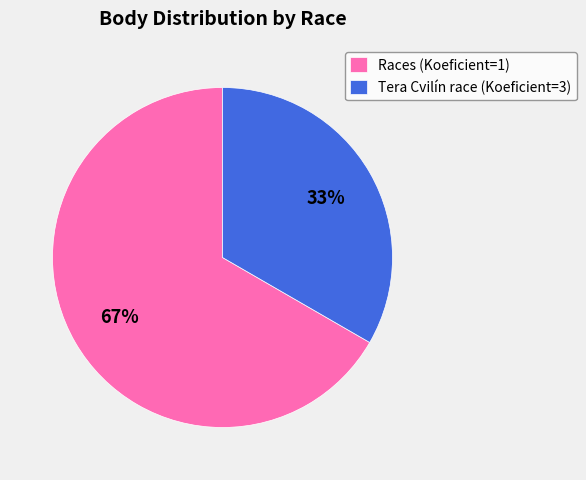

Is the sum of Races (Koeficient=1) and Tera Cvilín race (Koeficient=3) greater than half?

Yes